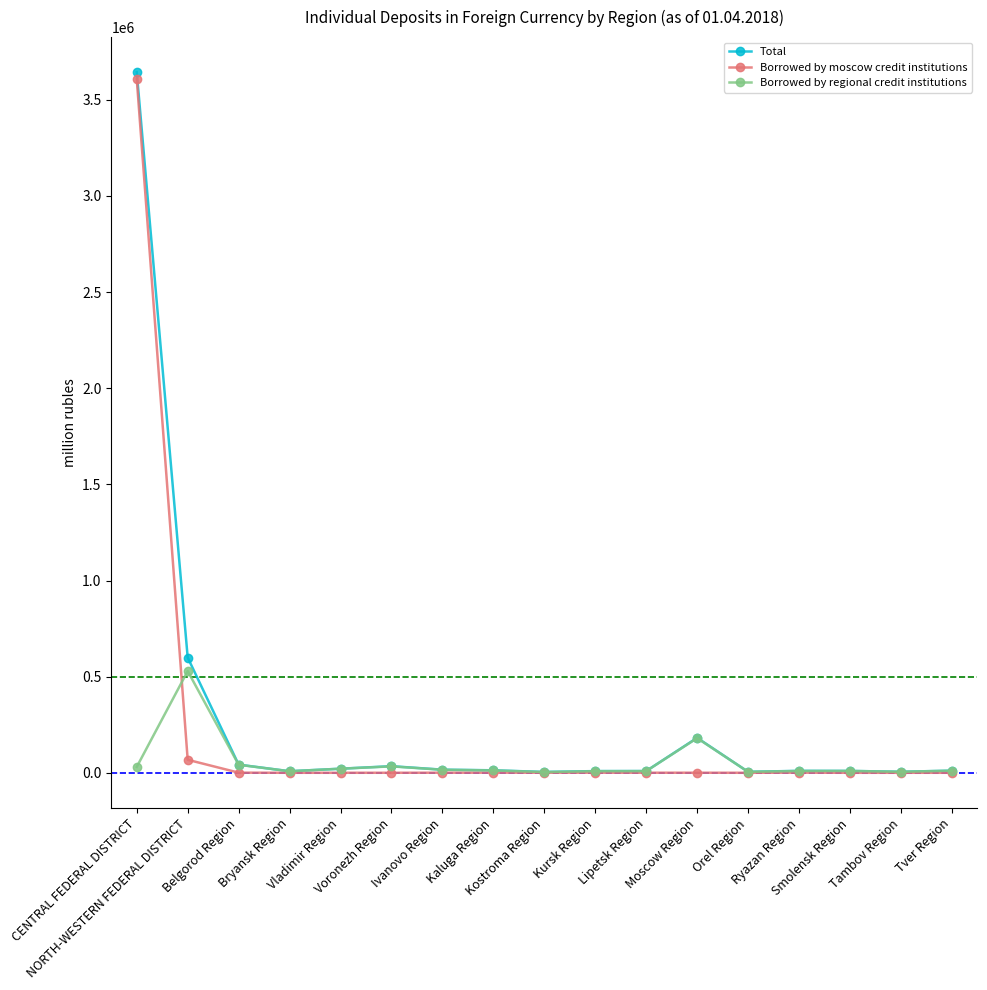

At how many categories does at least one series exceed 287342?

2